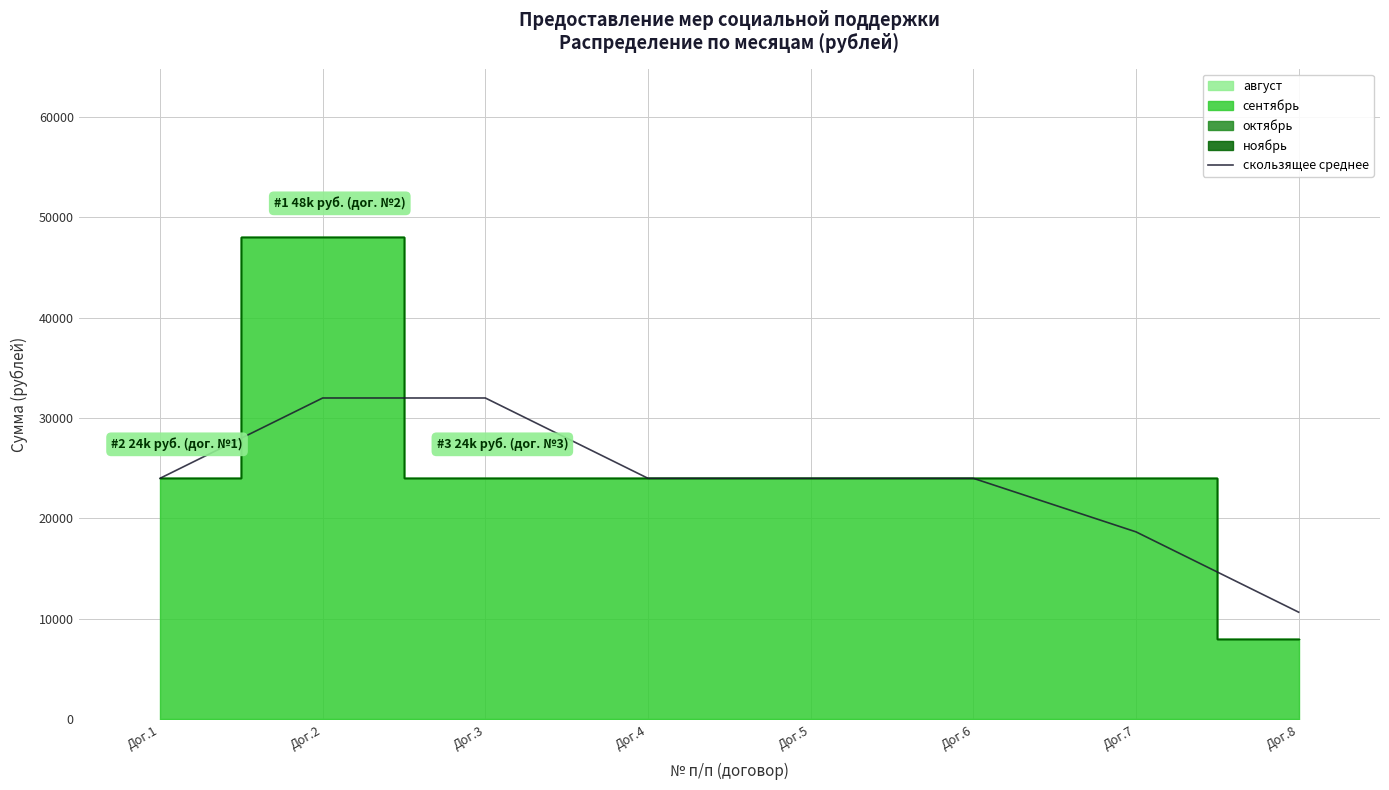

List the labels in order of value, smallest first.

Дог.8, Дог.7, Дог.1, Дог.4, Дог.5, Дог.6, Дог.2, Дог.3